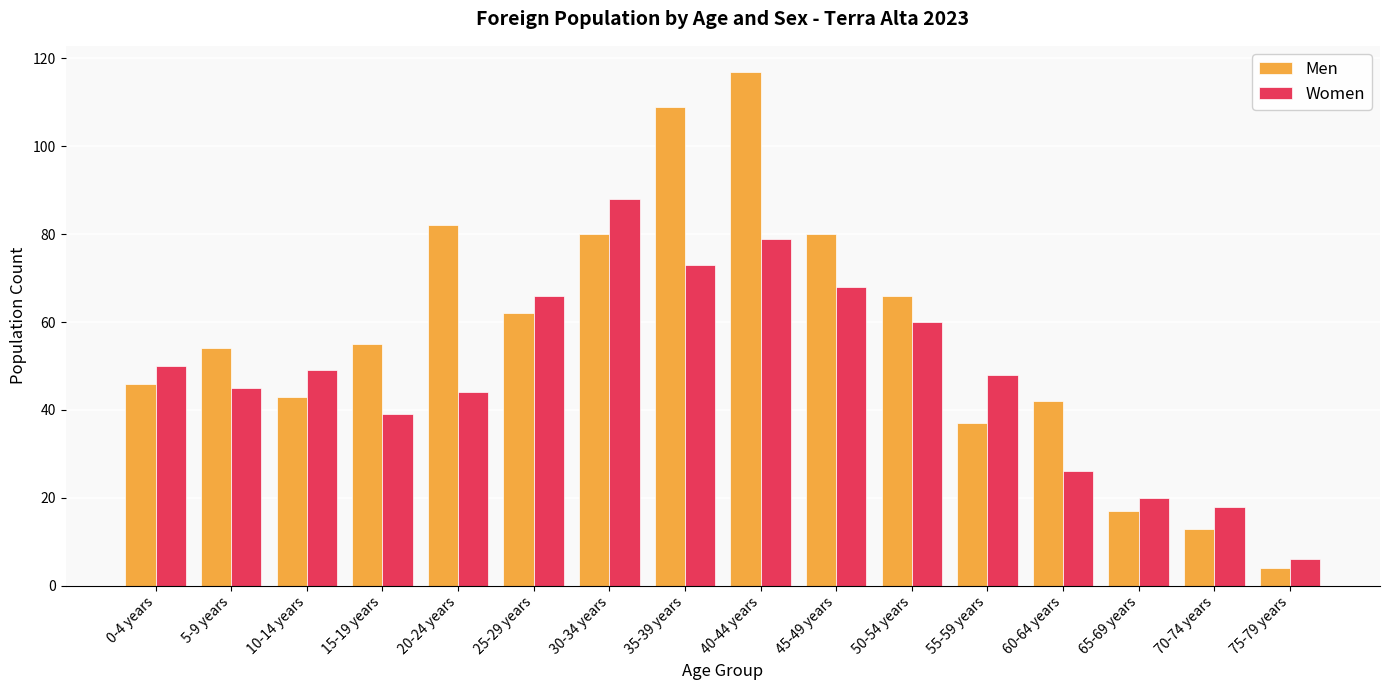

What is the sum of the Women values at 20-24 years and 15-19 years?

83